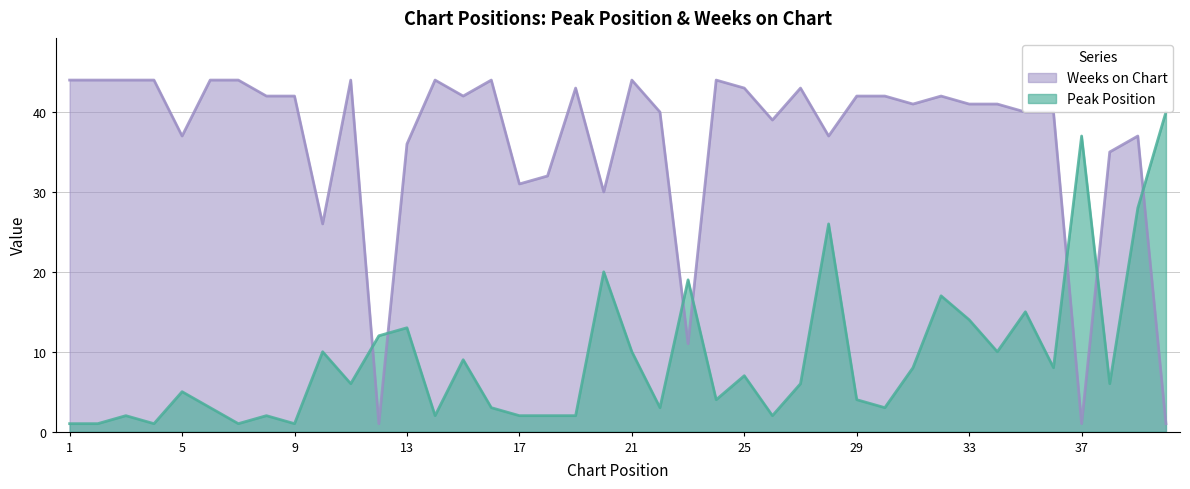

What is the difference between the highest and lowest values at 26?

37